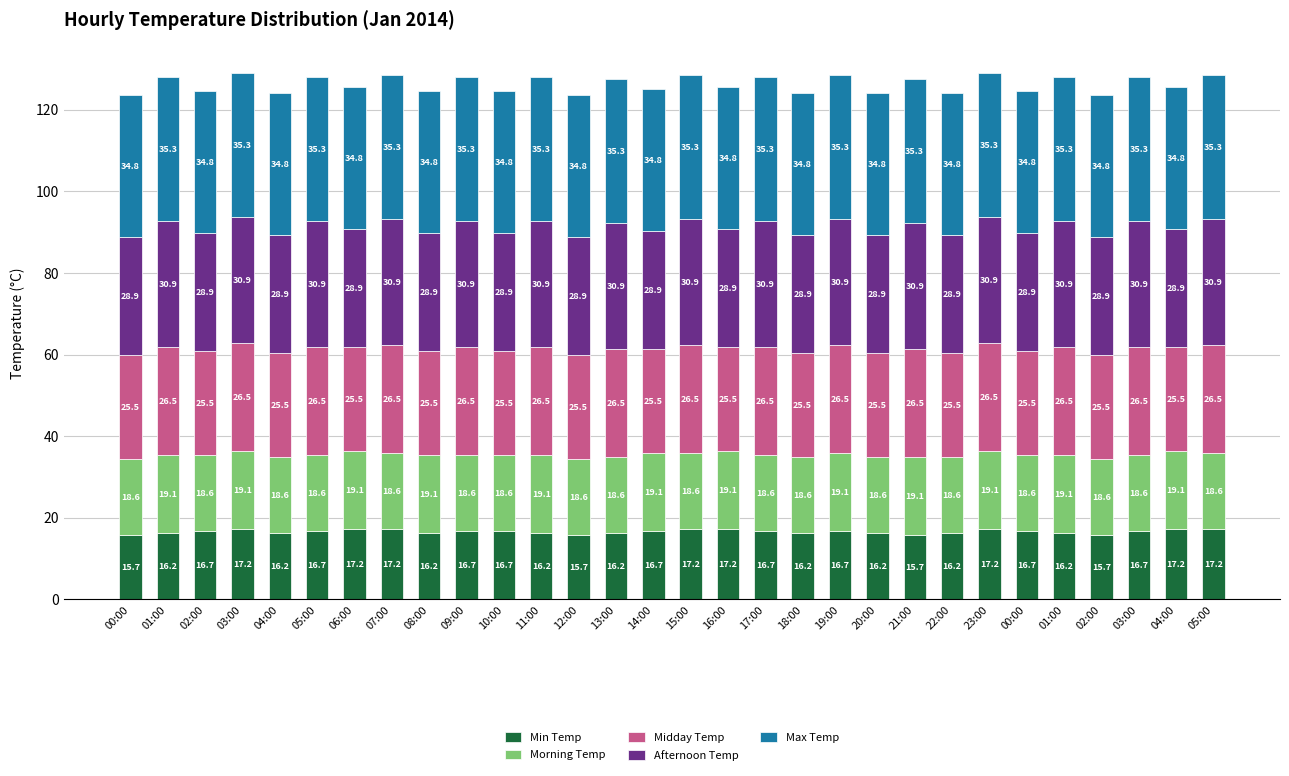

What is the label of the 7th bar from the left?

06:00